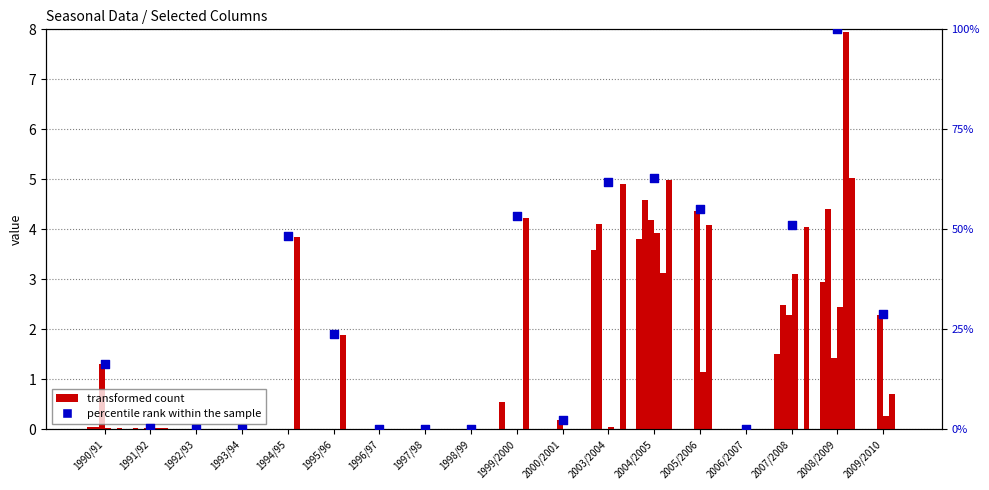

At how many categories does at least one series exceed 0?

13